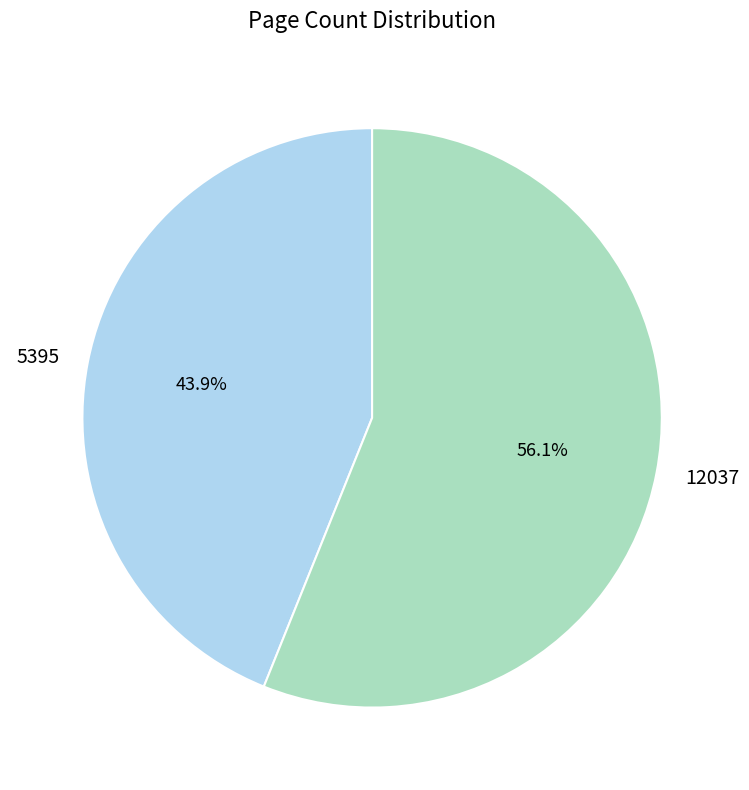

Which slice is the smallest?

5395